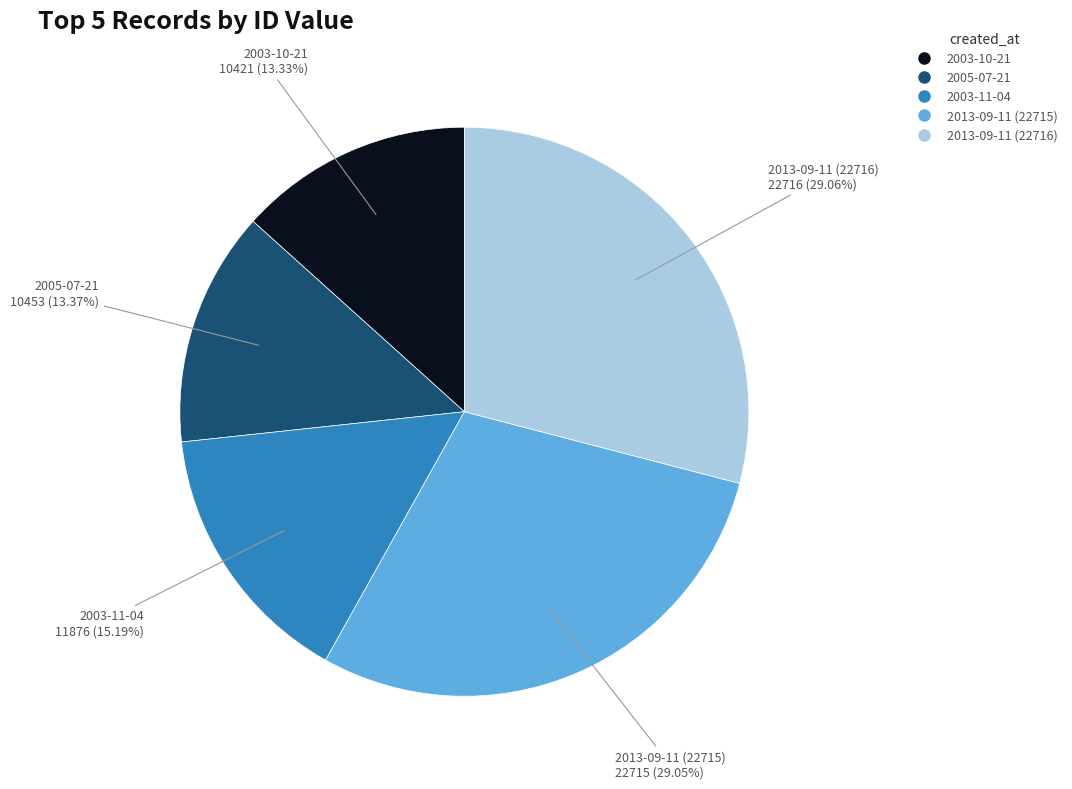

What is the ratio of the value at 2013-09-11 (22715) to the value at 2003-11-04?

1.9